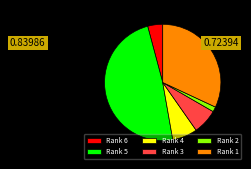

Does Rank 3 account for over 50% of the chart?

No